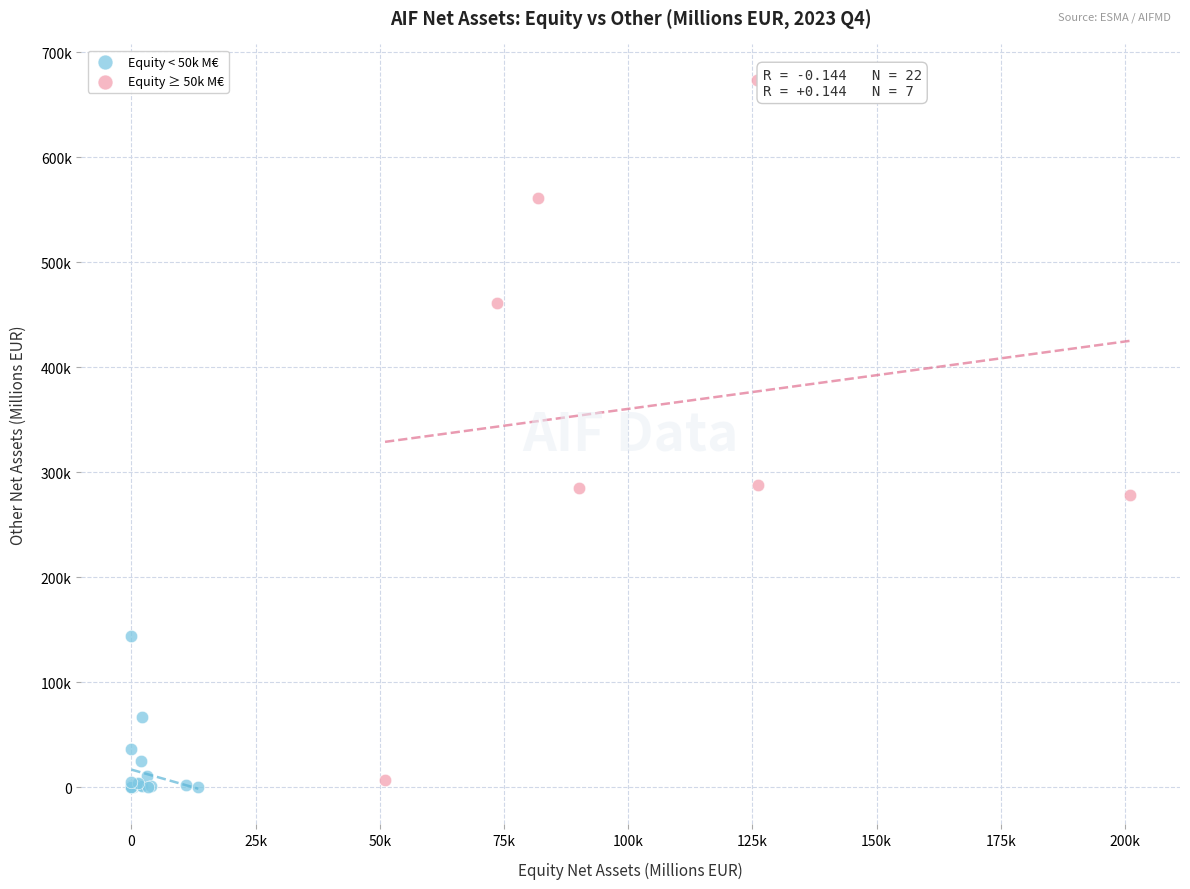

What are all the series names shown in the legend?

Equity < 50k M€, Equity ≥ 50k M€